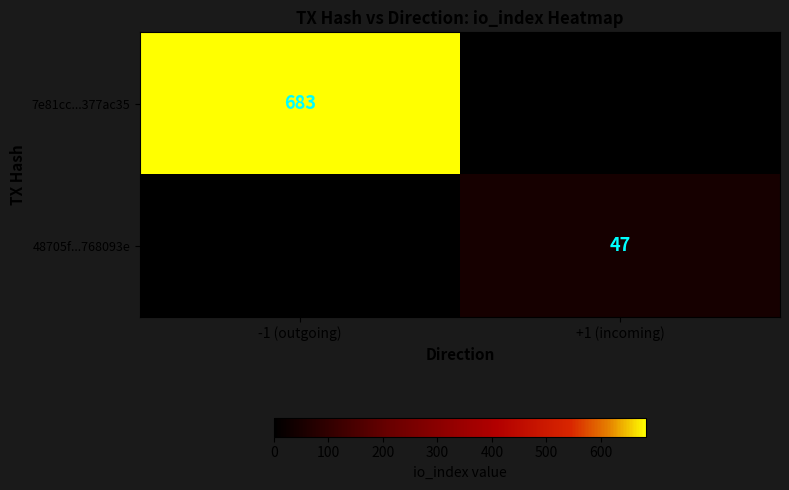

The 7e81cc...377ac35 series shows 683 at -1 (outgoing). True or false?

True